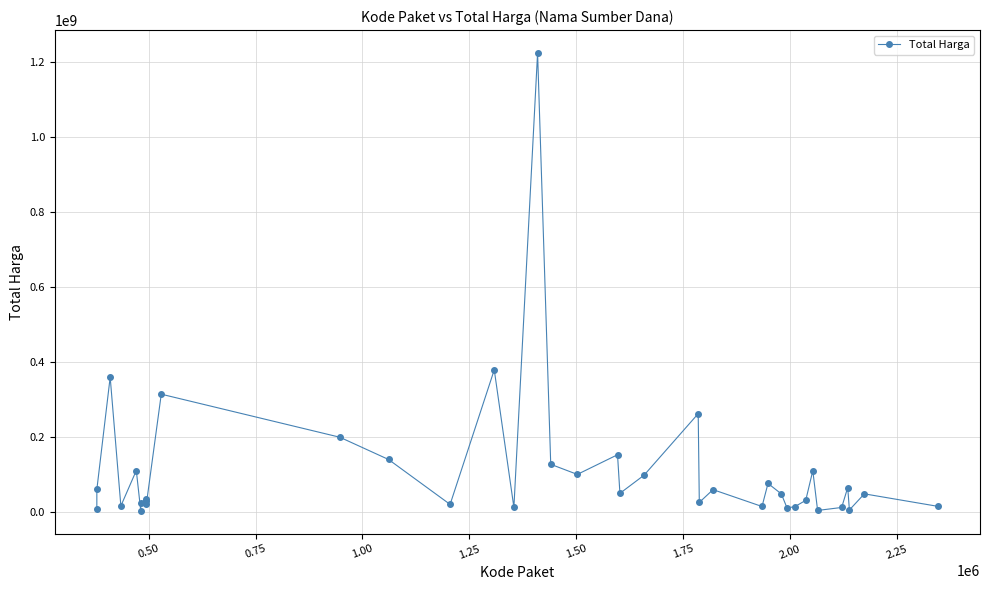

True or false: the data has more than 0 interior local peaks.

True